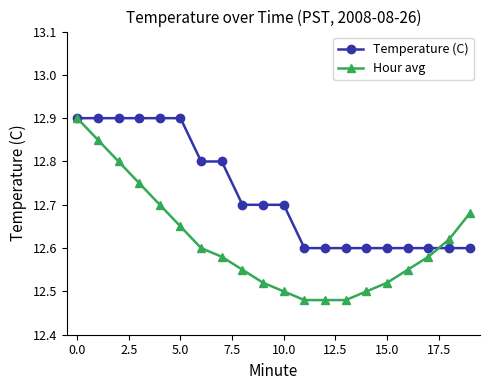

At how many categories does at least one series exceed 12?

20